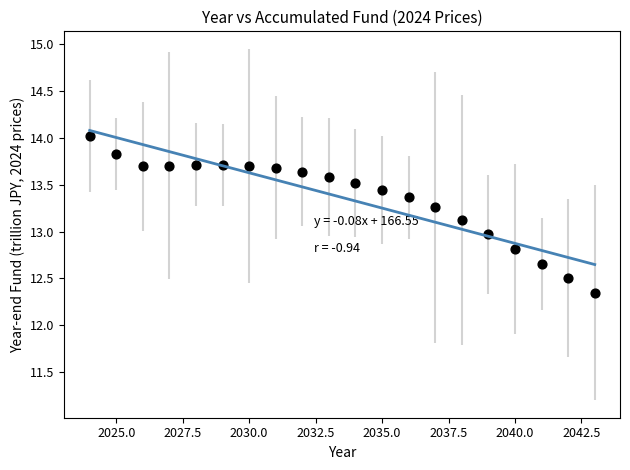

What is the range of Y values (max minus min)?

1.7